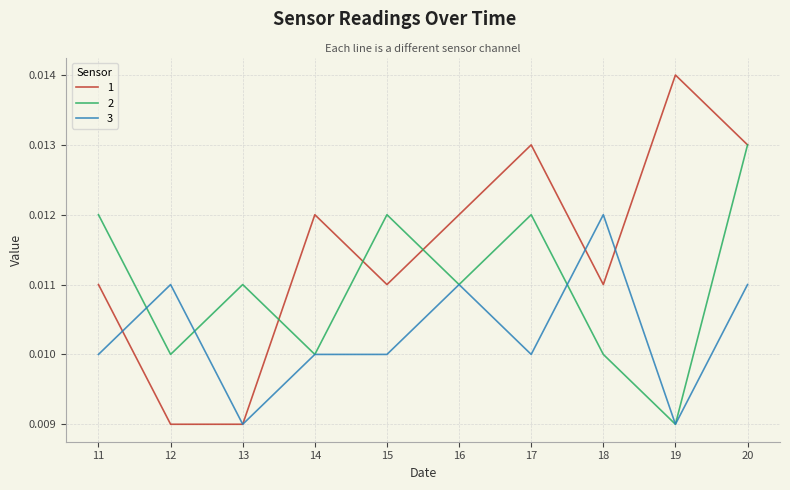

At which category does the chart reach its peak across all series?

19